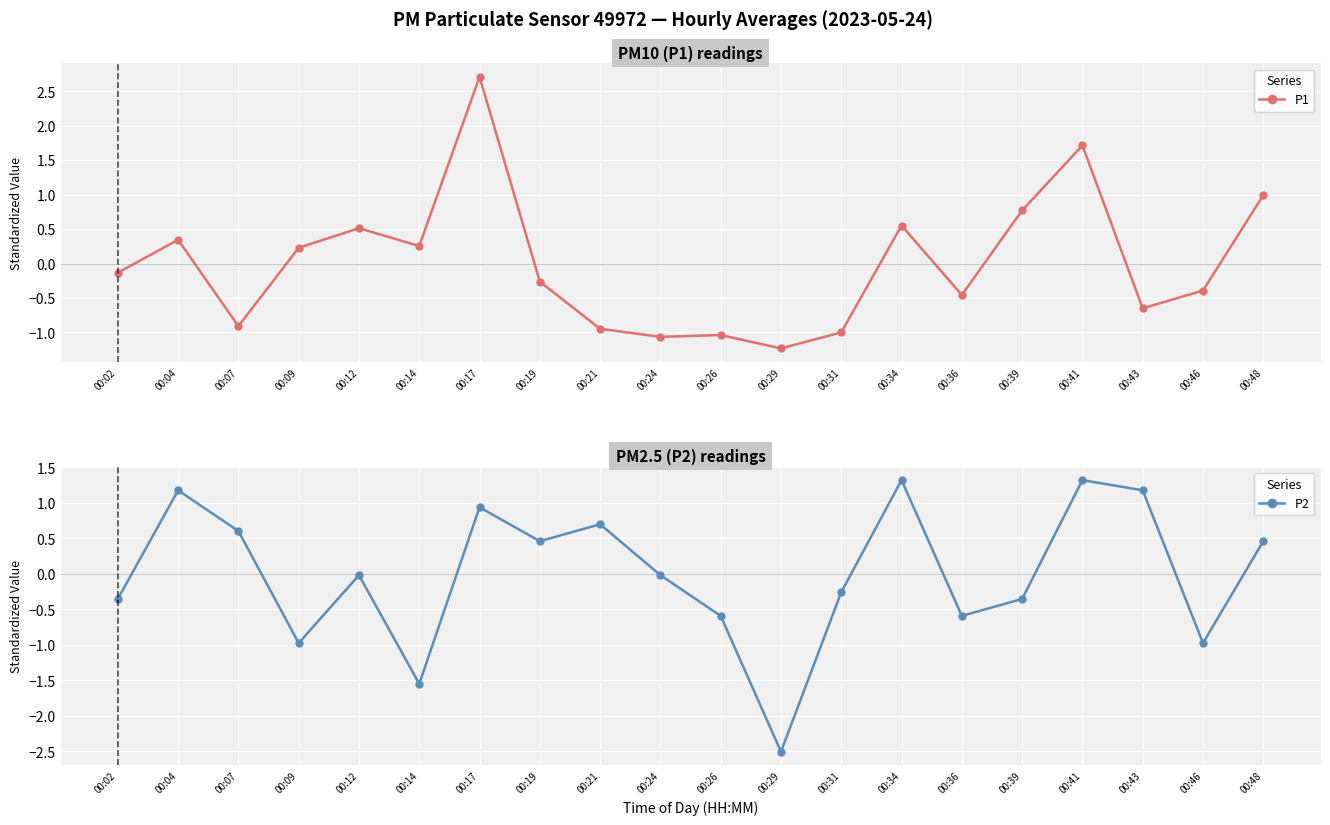

True or false: P1 and P2 cross at least once.

True